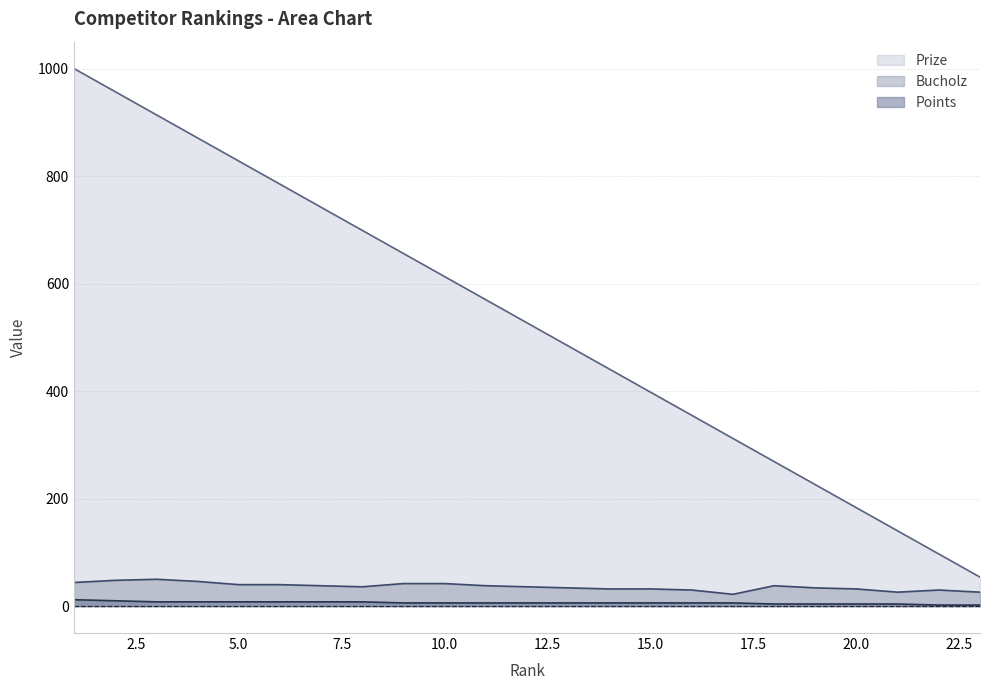

True or false: Points and Prize intersect in this chart.

False